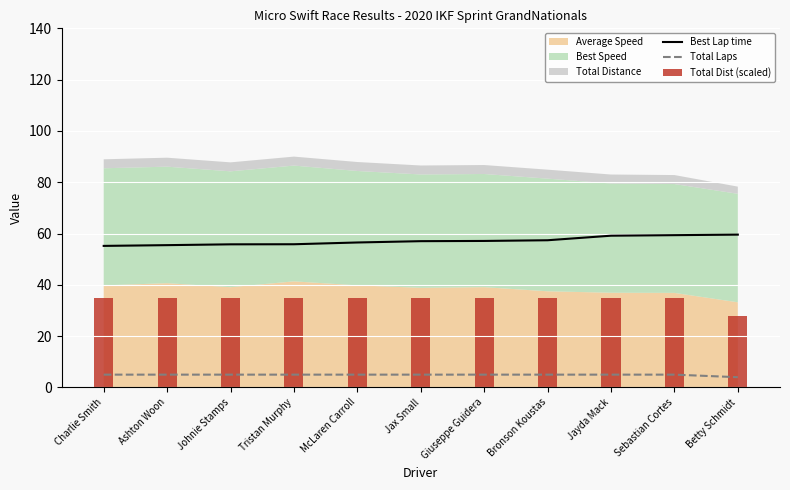

Is the value of Best Lap time at Tristan Murphy greater than the value of Total Laps at Bronson Koustas?

Yes